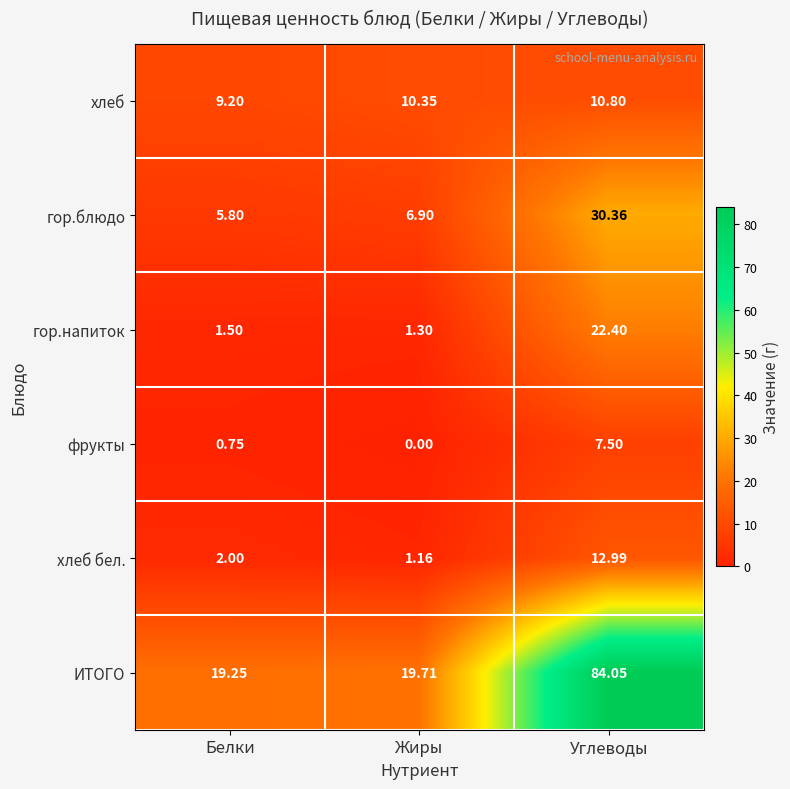

At Жиры, list the series in order from largest to smallest.

ИТОГО, хлеб, гор.блюдо, гор.напиток, хлеб бел., фрукты